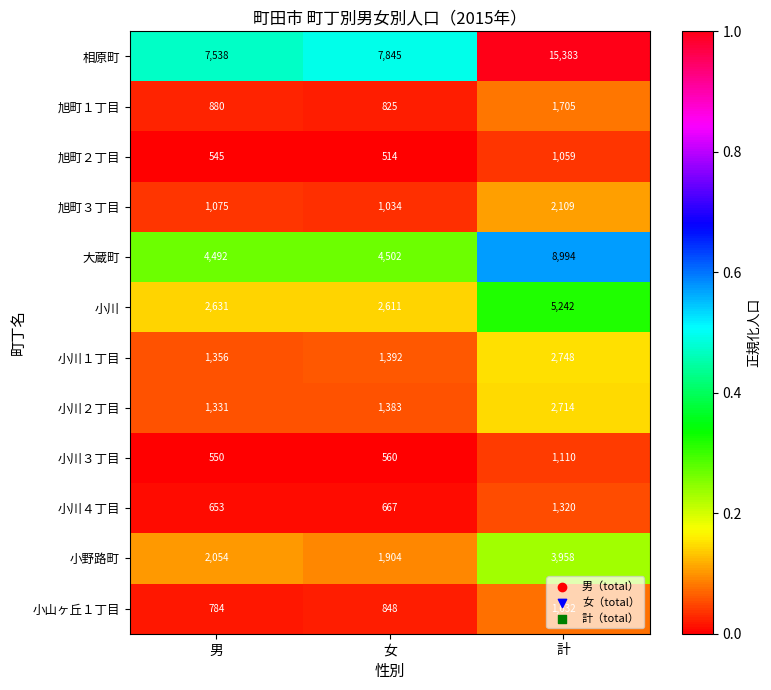

What is the average value of the 小野路町 series?

2639